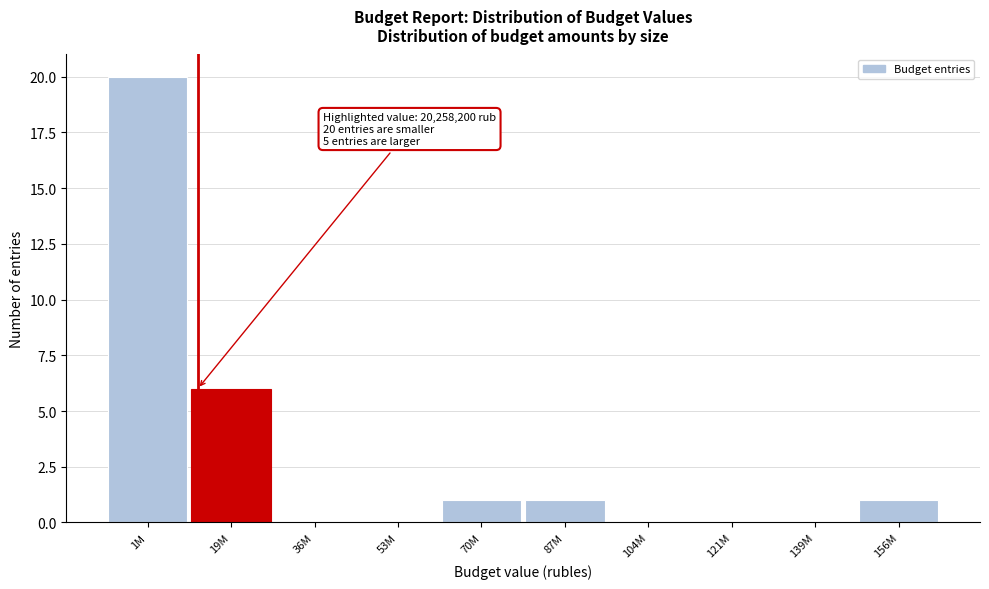

Reading right to left, transcribe all the data shown in this chart.

156M=1	139M=0	121M=0	104M=0	87M=1	70M=1	53M=0	36M=0	19M=6	1M=20